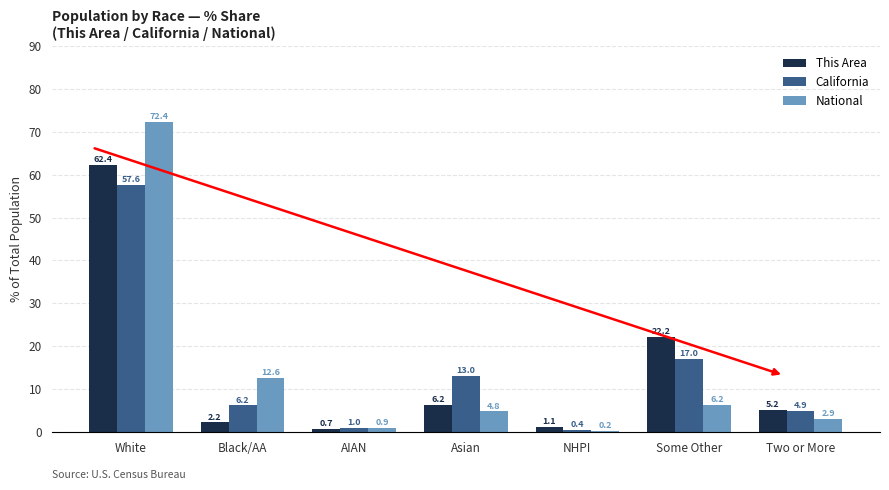

At which label does National first exceed 4?

White